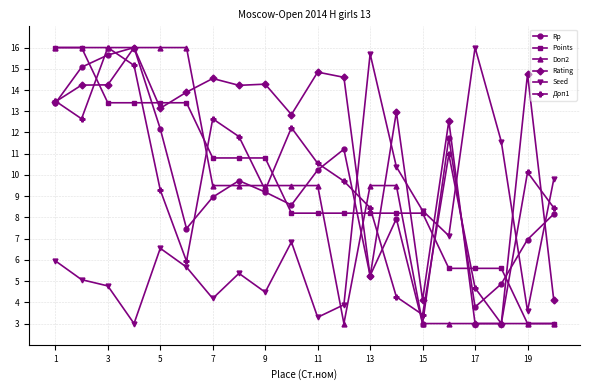

What is the sum of all Rating values?

230.0